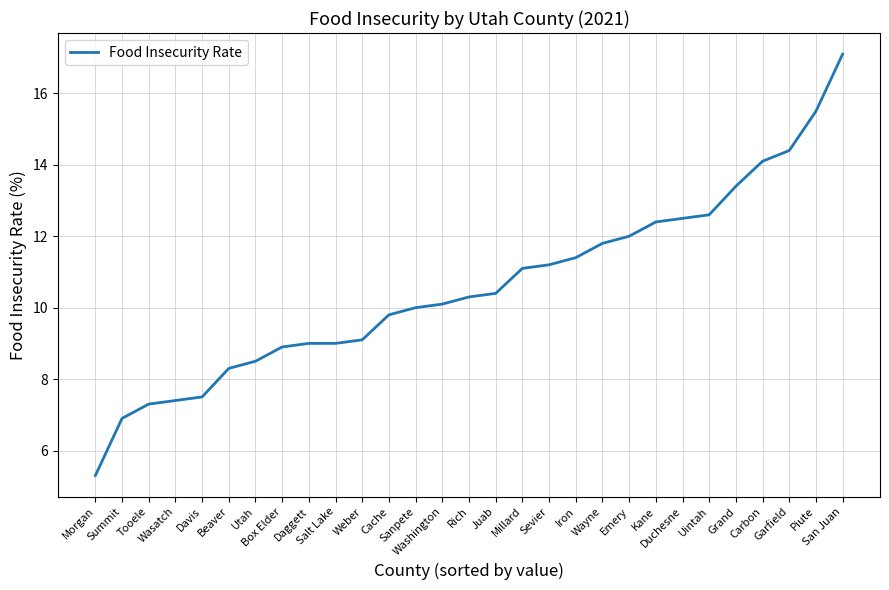

What is the minimum value shown in the chart?

5.3